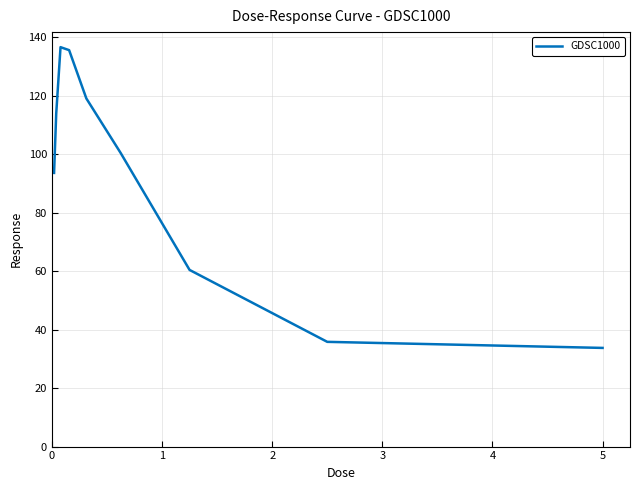

What is the greatest value displayed?

136.5